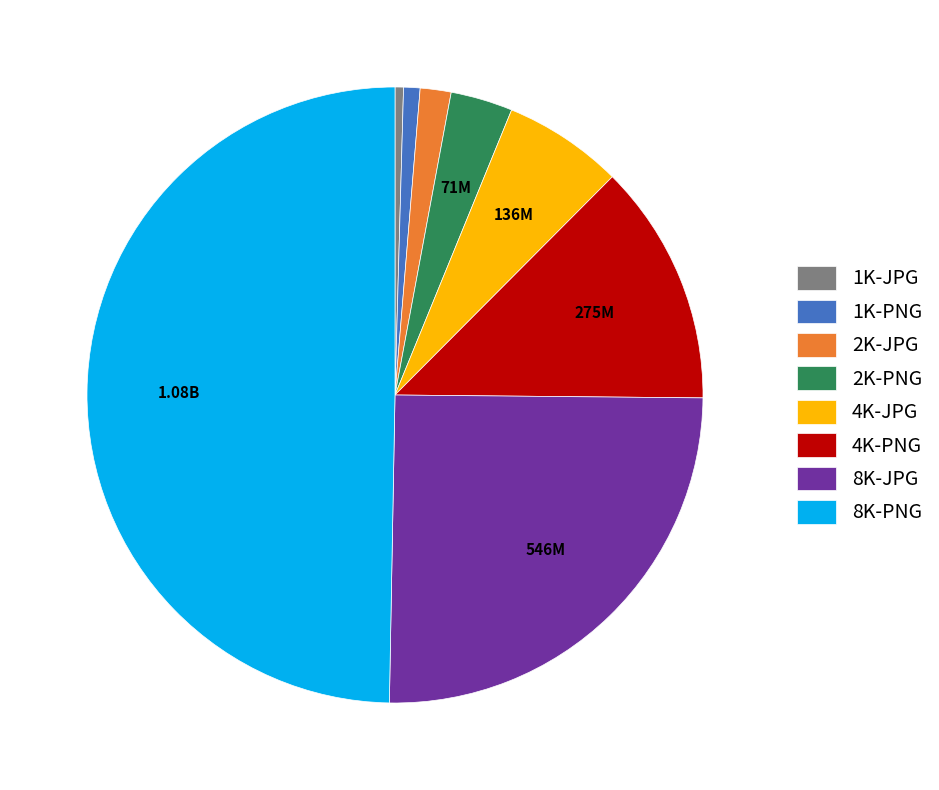

Is 2K-PNG the majority of the pie?

No